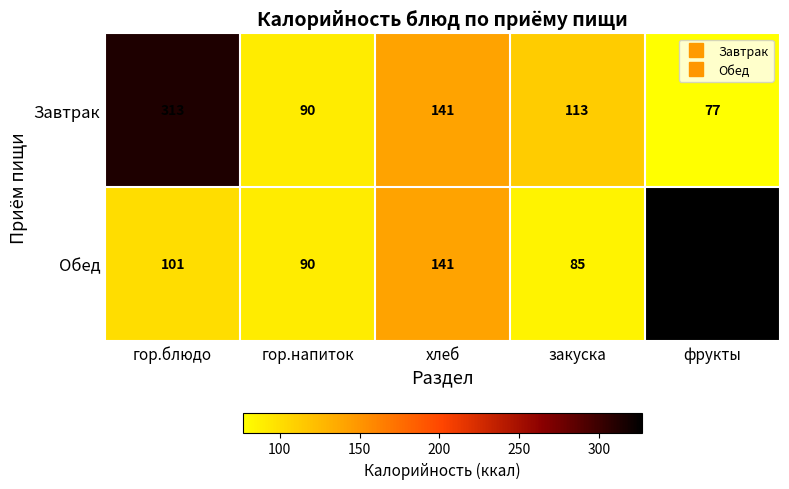

True or false: Завтрак has a value of 77 at фрукты.

True